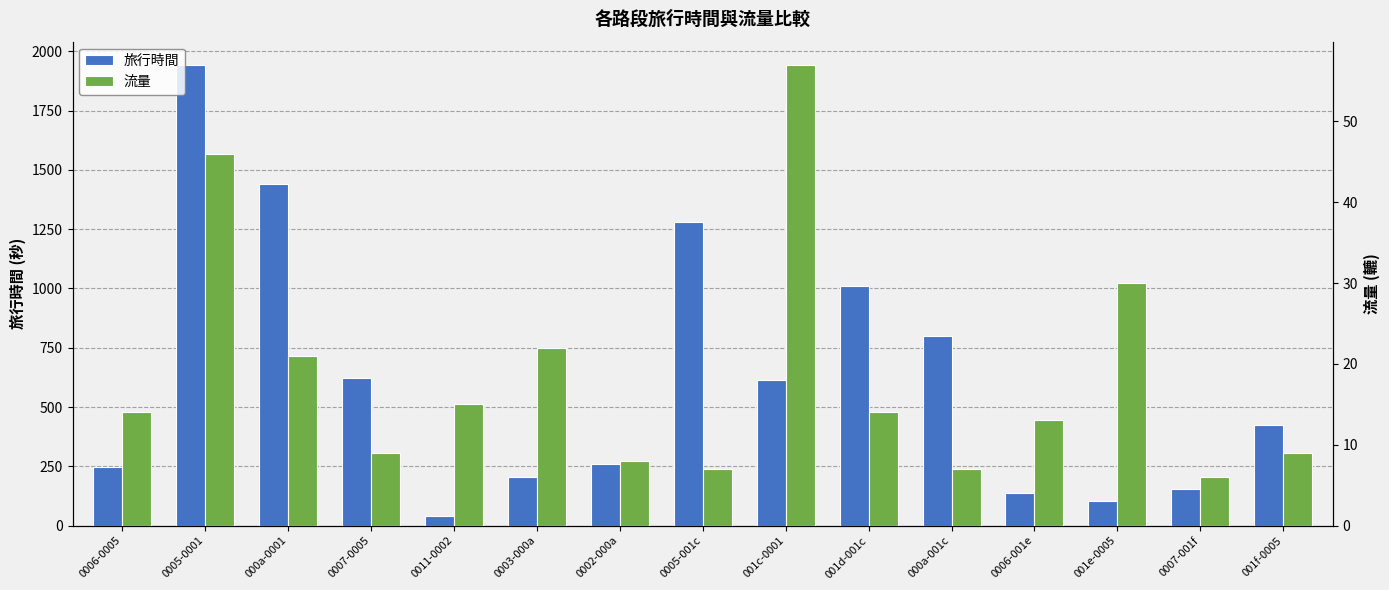

At which category does the chart reach its minimum across all series?

0007-001f